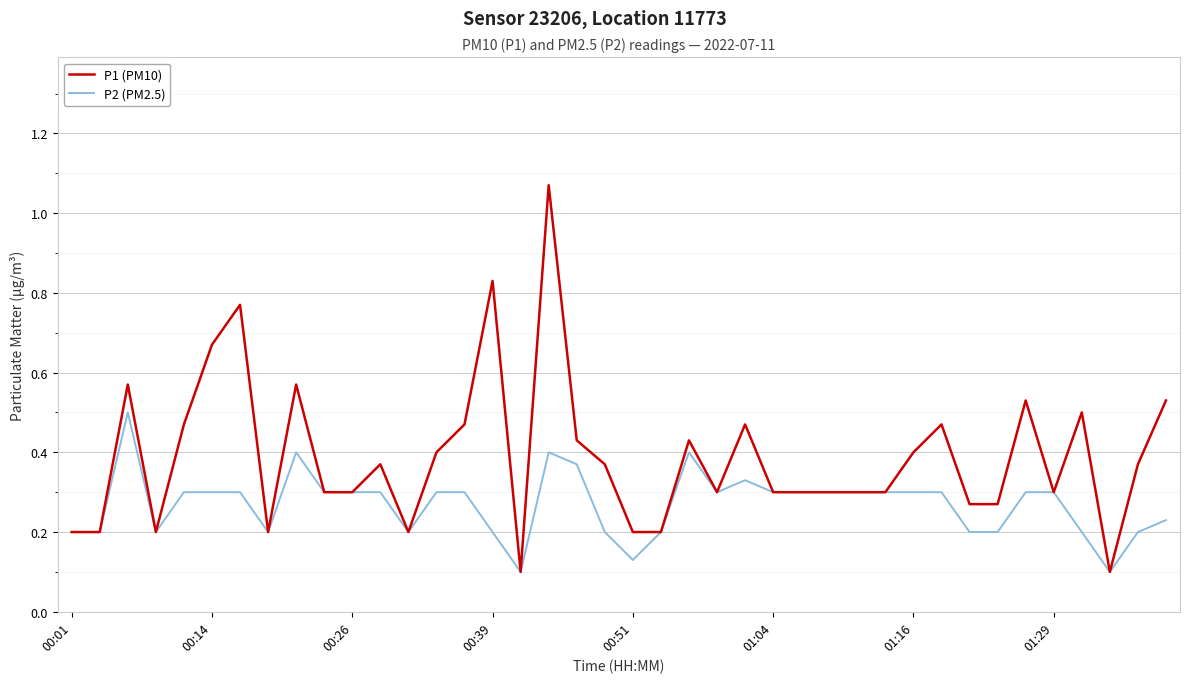

Rank the series by their average value, from highest to lowest.

P1 (PM10), P2 (PM2.5)